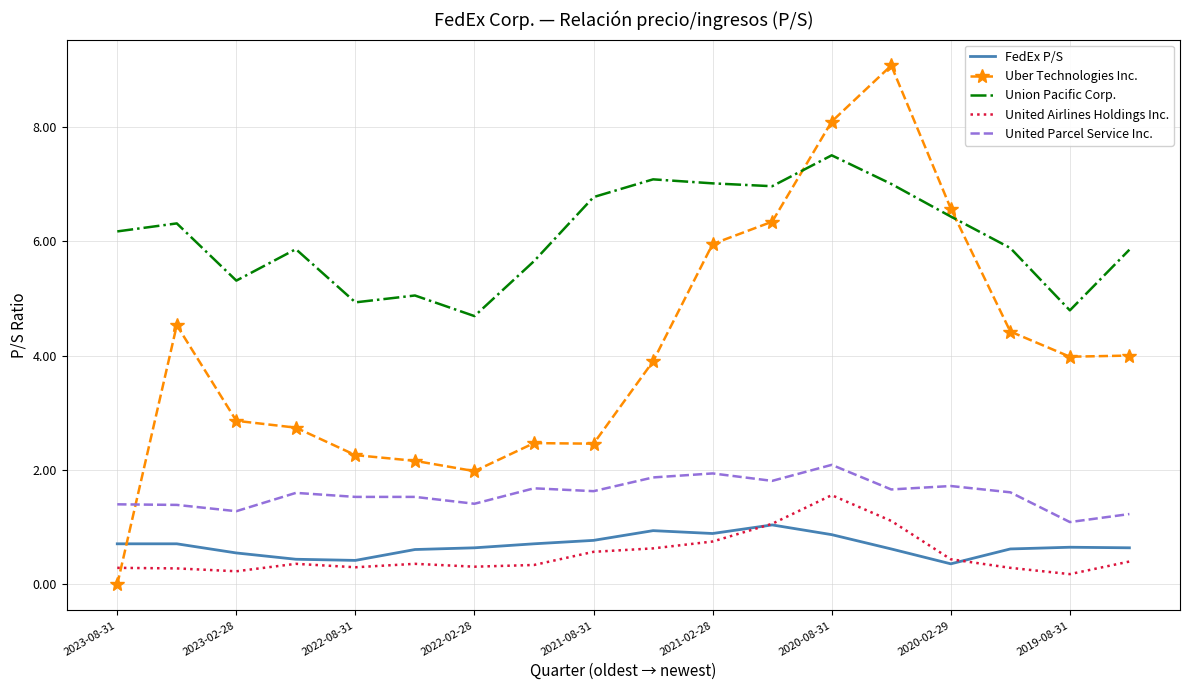

Which series has the largest total across all categories?

Union Pacific Corp.